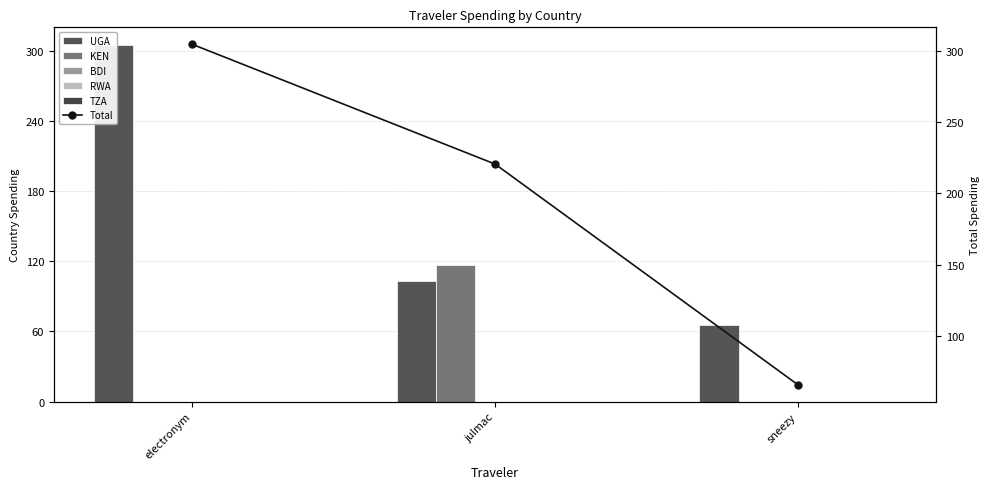

What is the difference between the highest and lowest values at julmac?

220.6